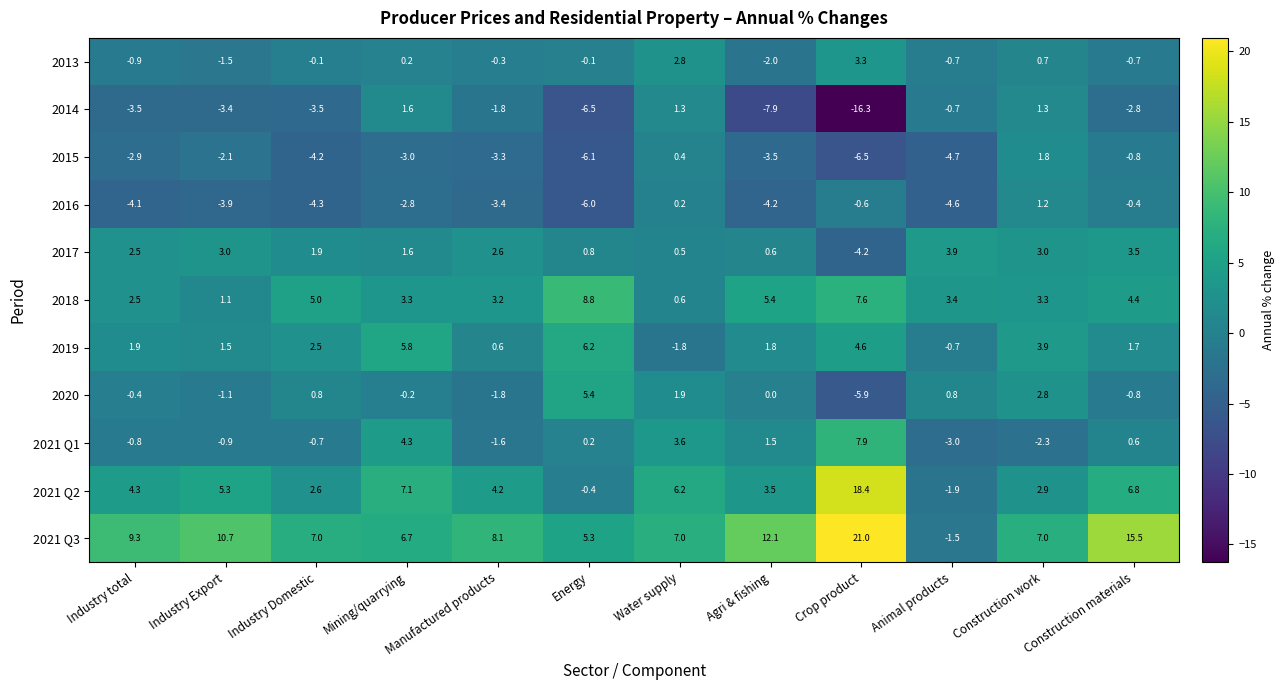

Which series has the largest total across all categories?

2021 Q3